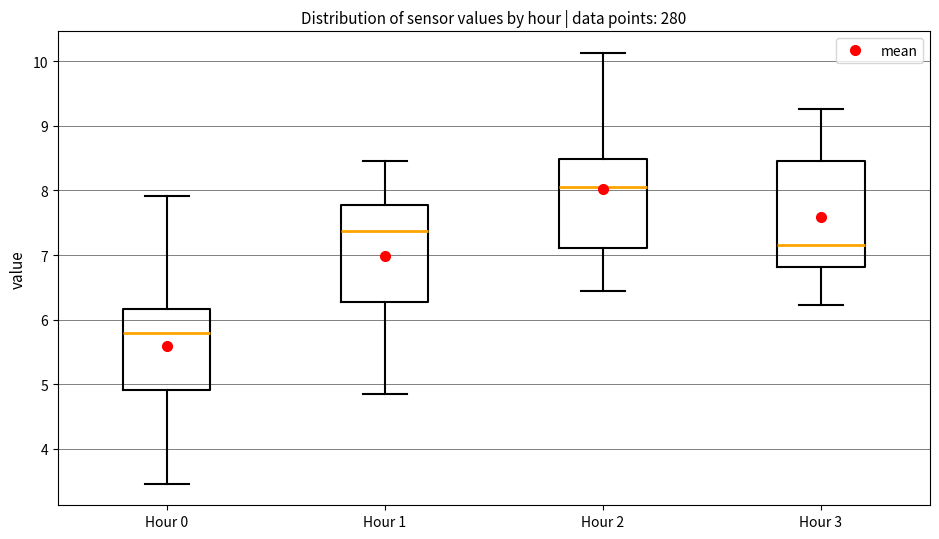

Which box's median line is the lowest?

Hour 0